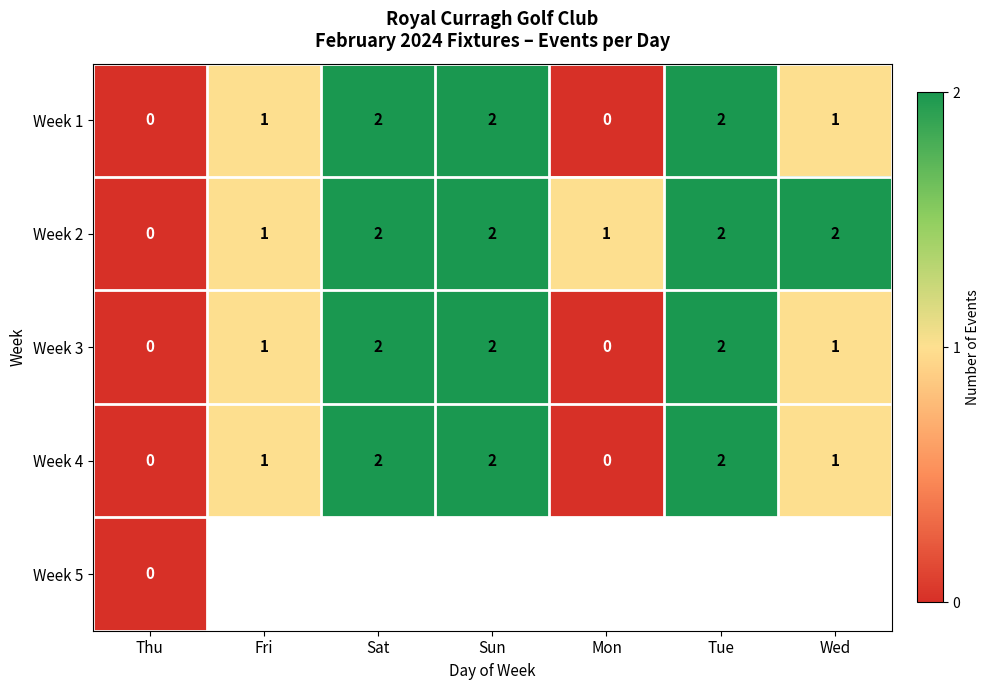

True or false: Week 2 has a value of 1 at Mon.

True